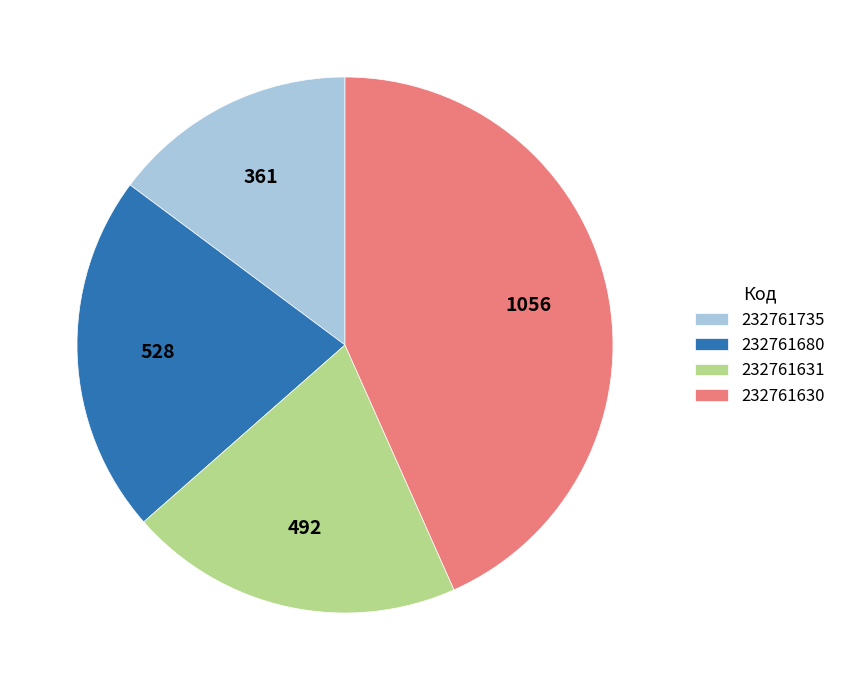

Do 232761680 and 232761630 together represent more than half of the pie?

Yes